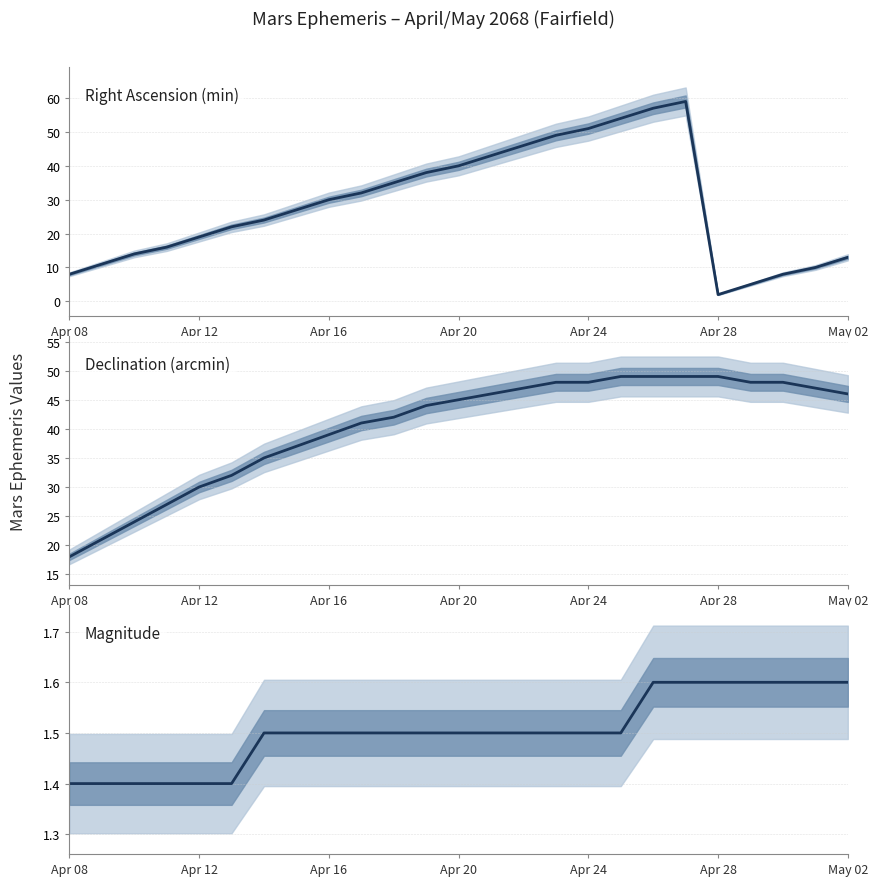

How many lines are shown in the chart?

3